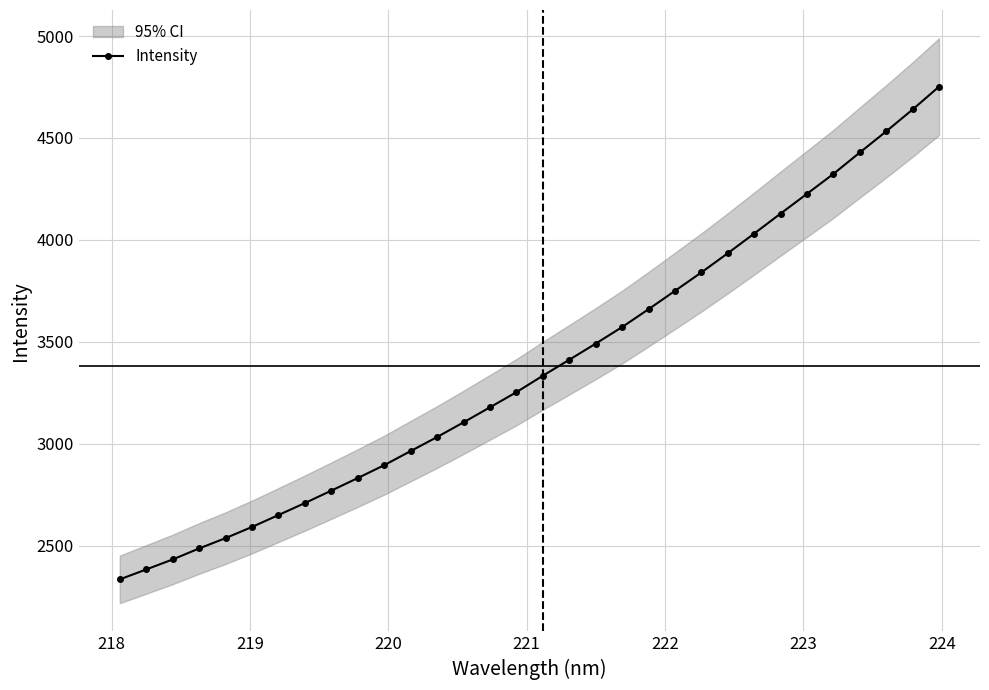

How many lines are shown in the chart?

1